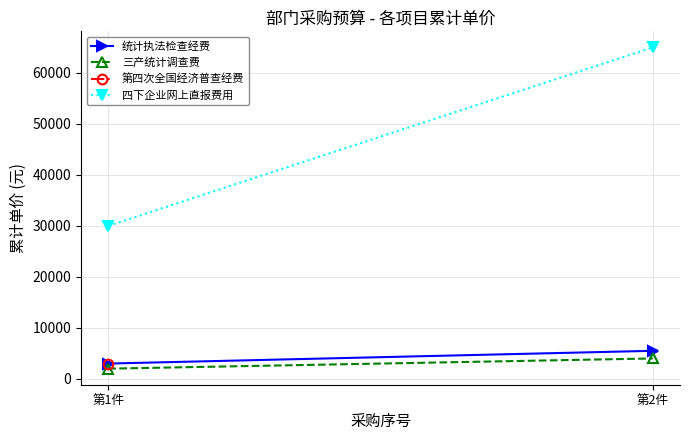

Count the 四下企业网上直报费用 values in the range 30000 to 65000.

2